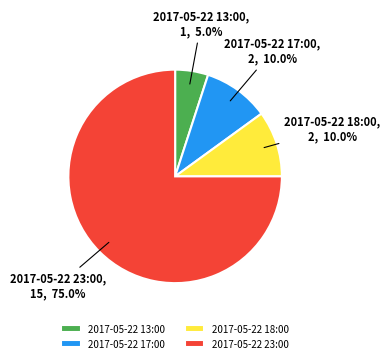

To the nearest percent, what portion does 2017-05-22 13:00 represent?

5%